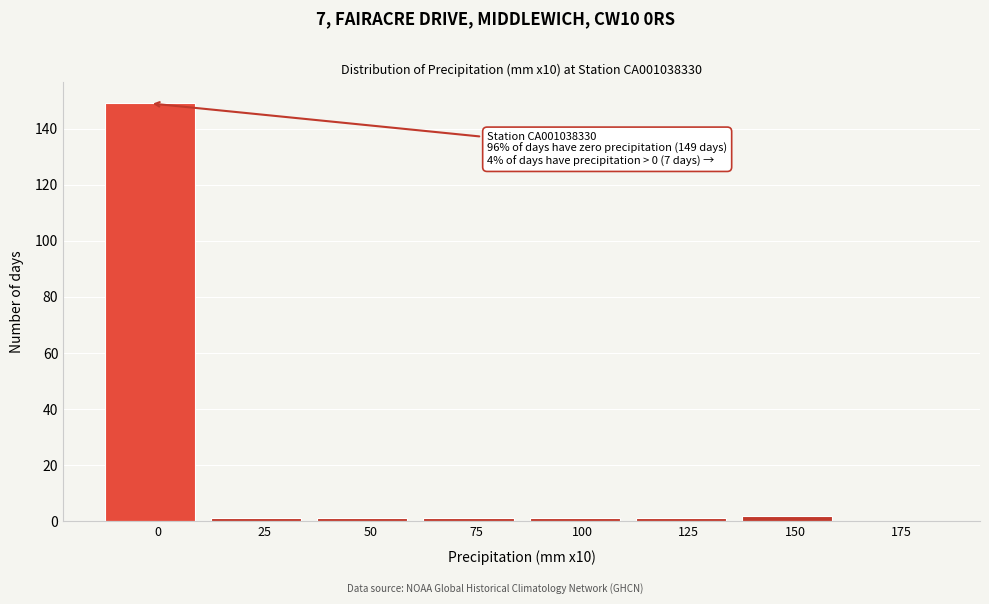

Reading right to left, transcribe all the data shown in this chart.

175=0	150=2	125=1	100=1	75=1	50=1	25=1	0=149